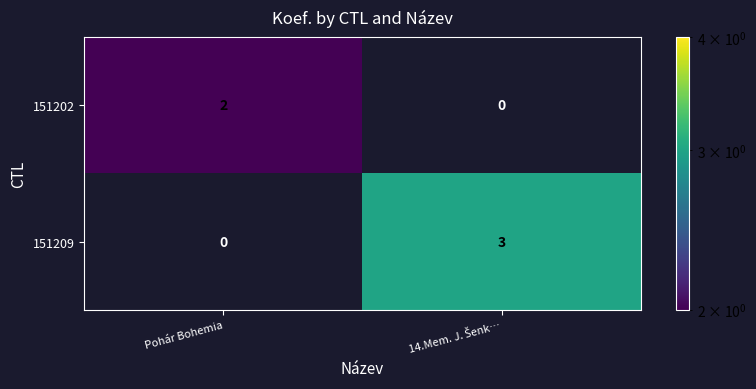

At Pohár Bohemia, list the series in order from largest to smallest.

151202, 151209